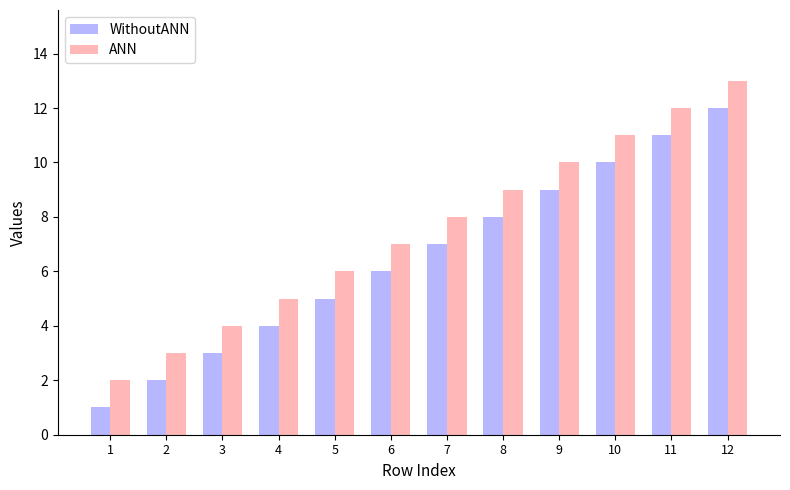

What are all the series names shown in the legend?

WithoutANN, ANN